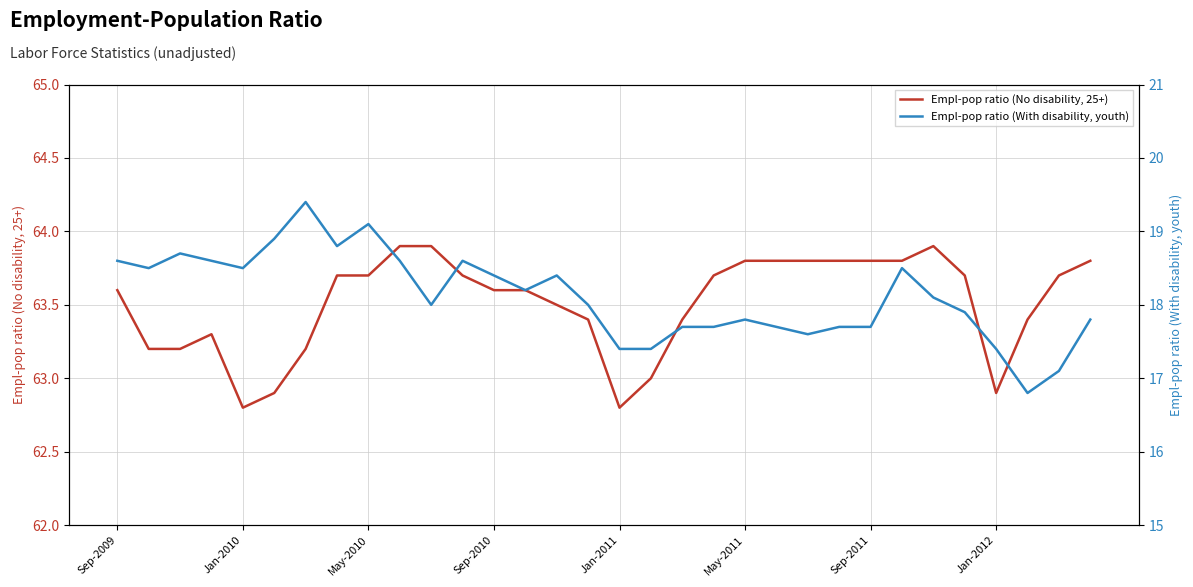

What is the highest value of the Empl-pop ratio (No disability, 25+) series?

63.9